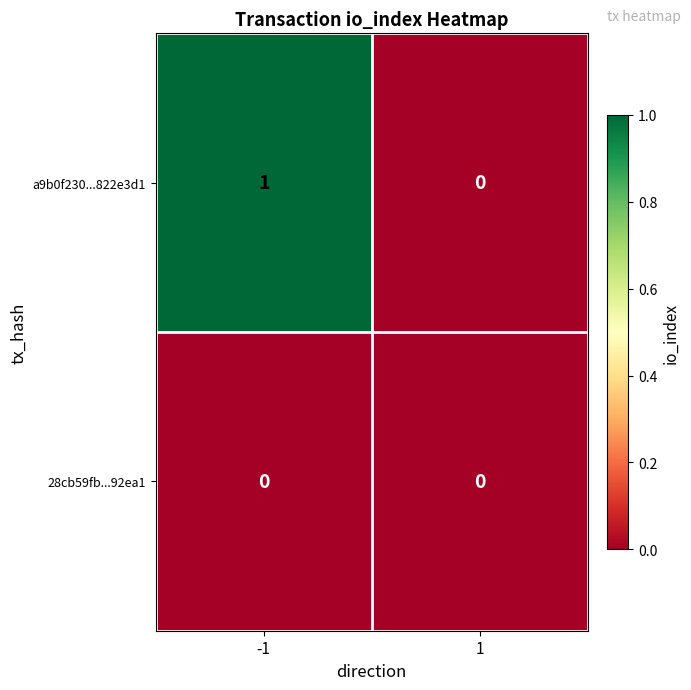

List the series in order of their overall mean, highest first.

a9b0f230...822e3d1, 28cb59fb...92ea1